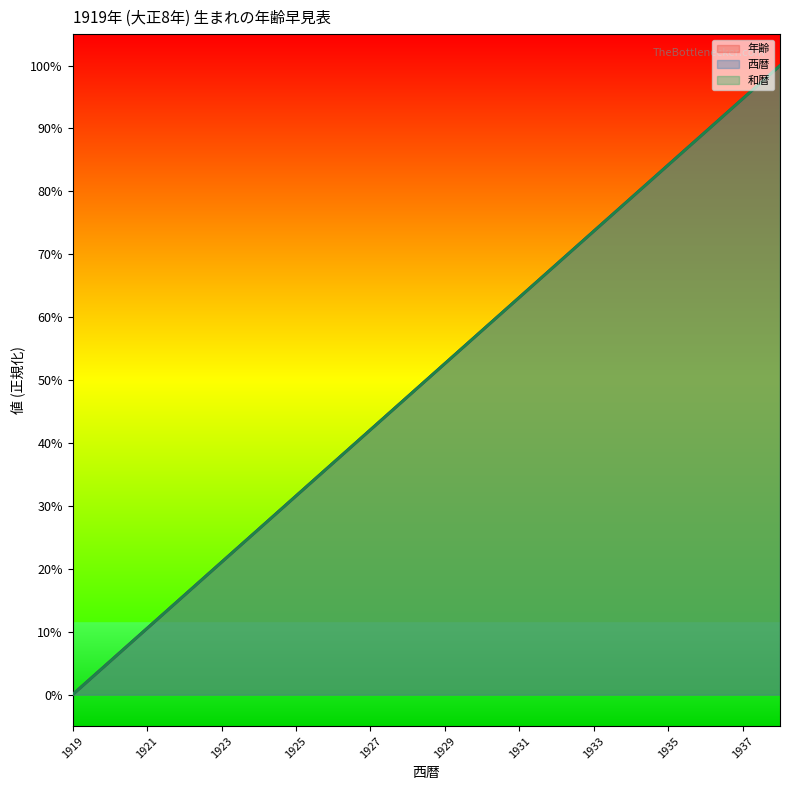

At which label is 西暦 closest to 50?

1929